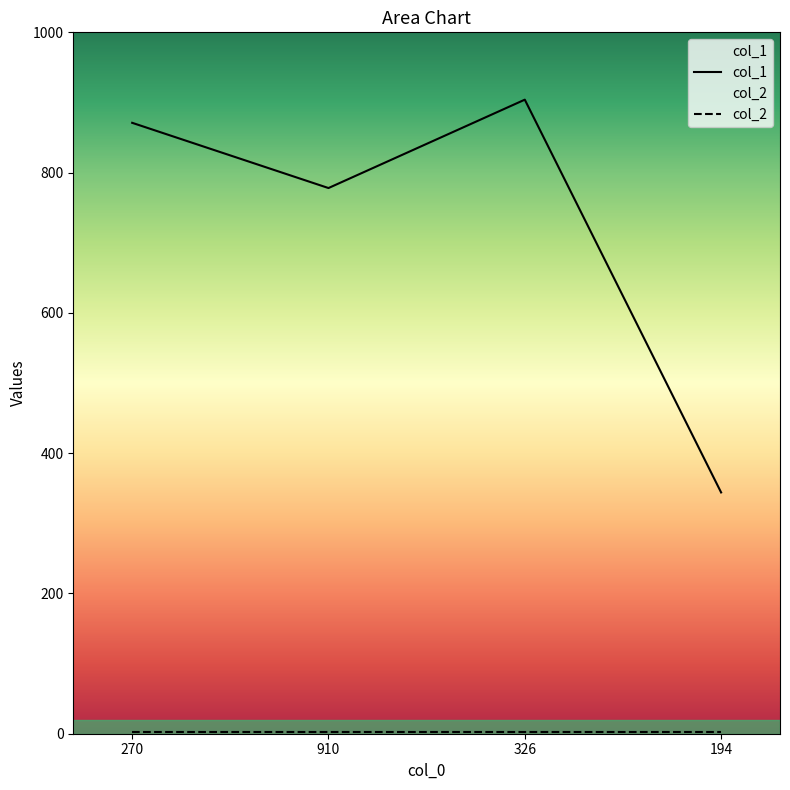

What is the change in value from 910 to 326?

+126